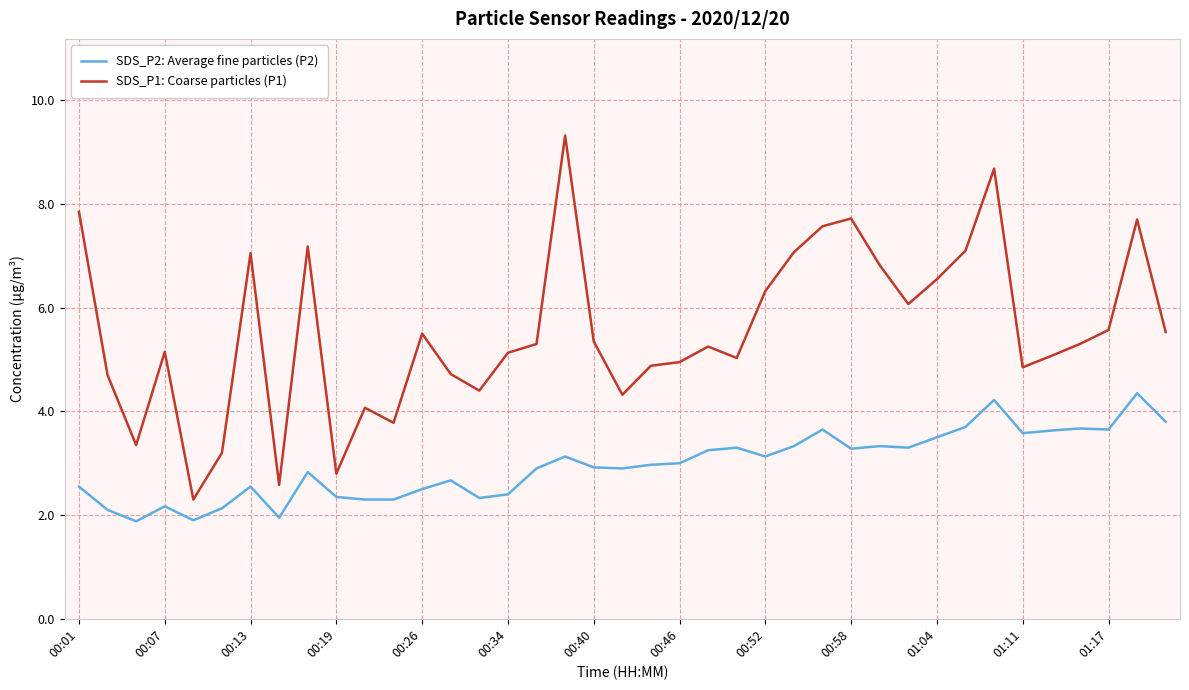

What is the maximum value for SDS_P1: Coarse particles (P1)?

9.3